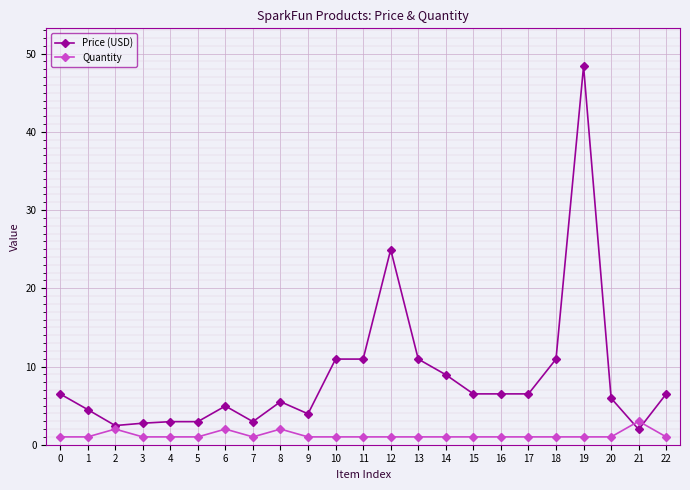

Is the value of Quantity at 15 greater than the value of Price (USD) at 20?

No